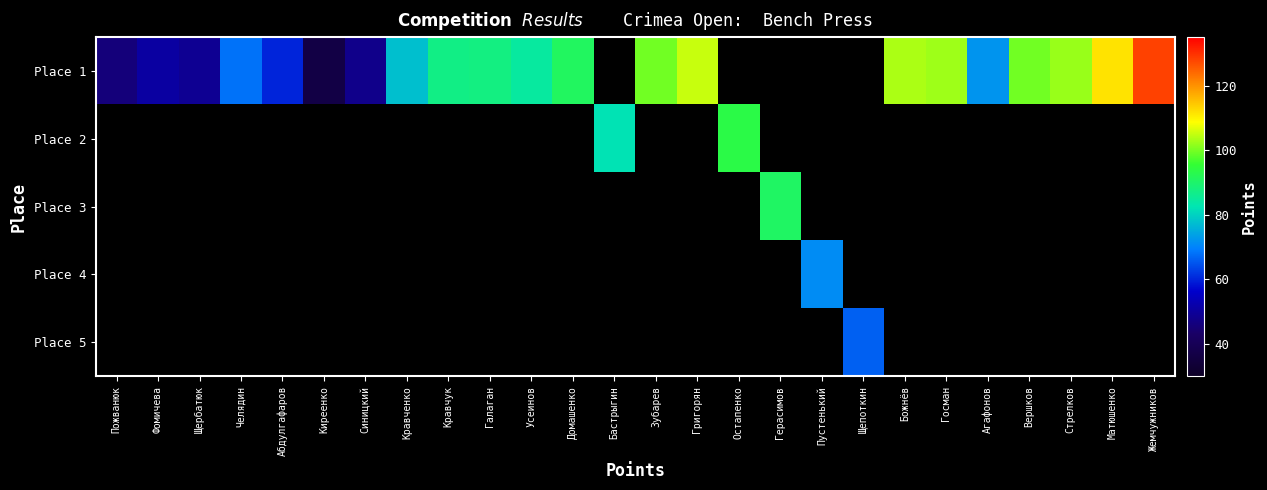

How many distinct data groups are displayed?

5